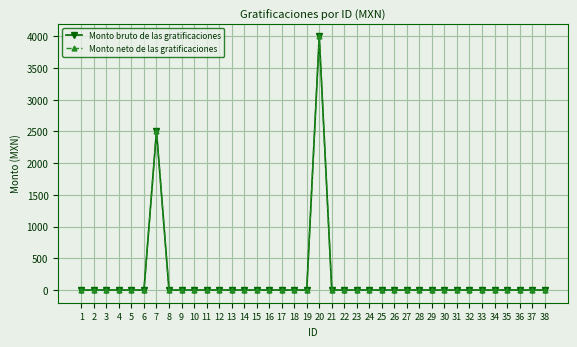

True or false: Monto bruto de las gratificaciones and Monto neto de las gratificaciones cross at least once.

False